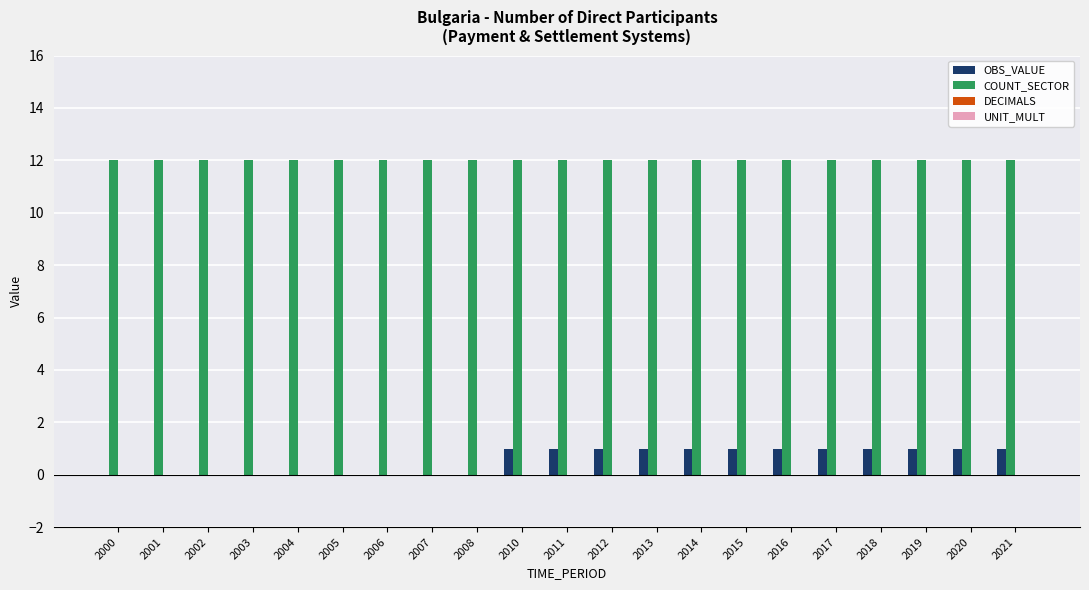

What is the maximum value for COUNT_SECTOR?

12